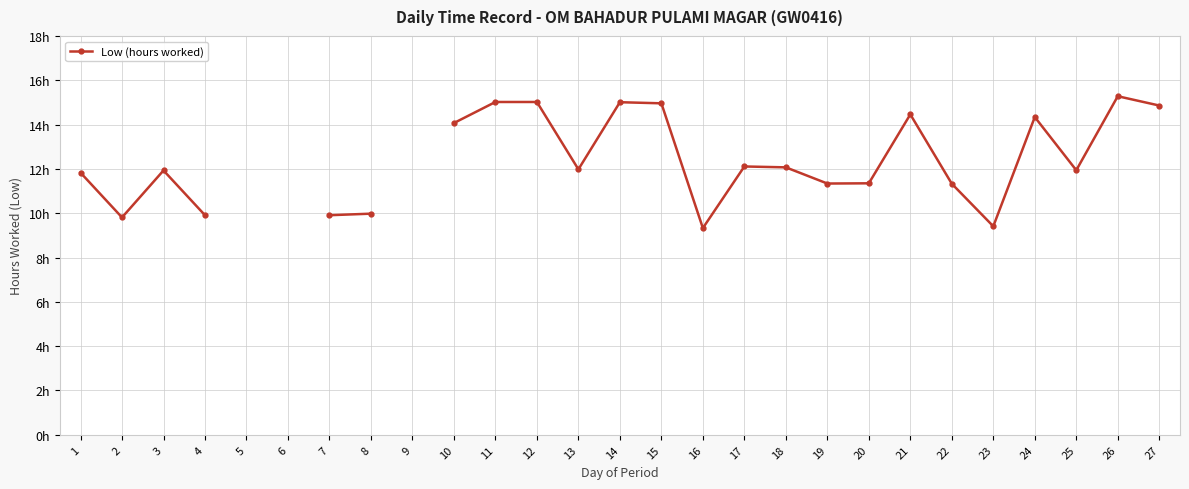

Approximately how many times larger is the value at 21 compared to 1?

1.2